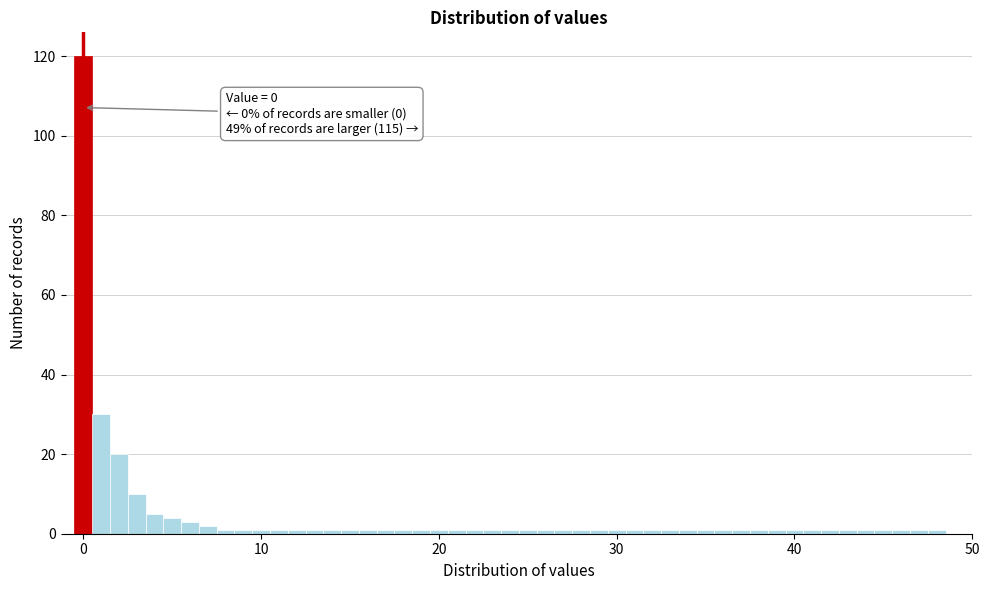

Read against the x-axis, roughly where is the centre of the tallest bar?

0